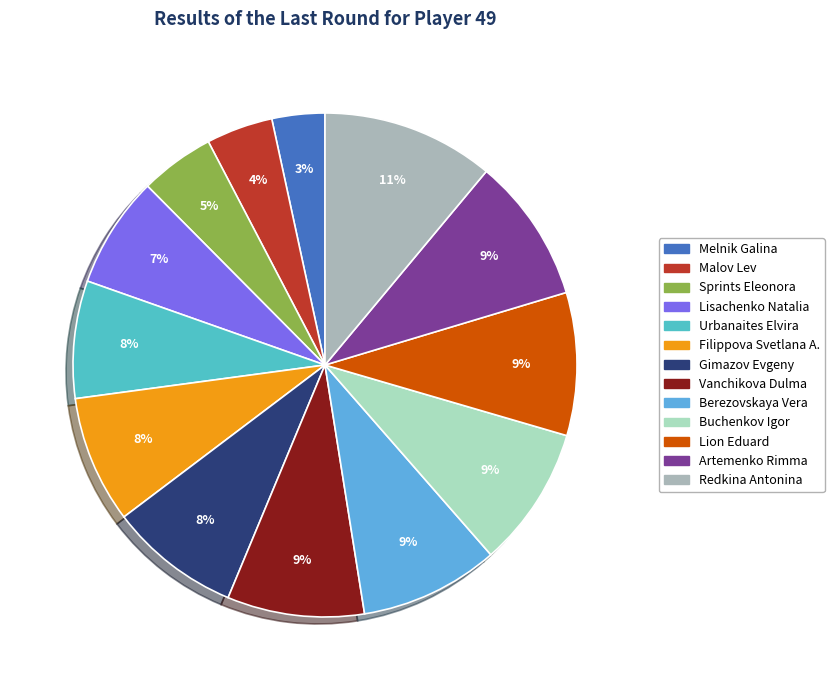

What percentage is the Filippova Svetlana A. slice, to the nearest percent?

8%